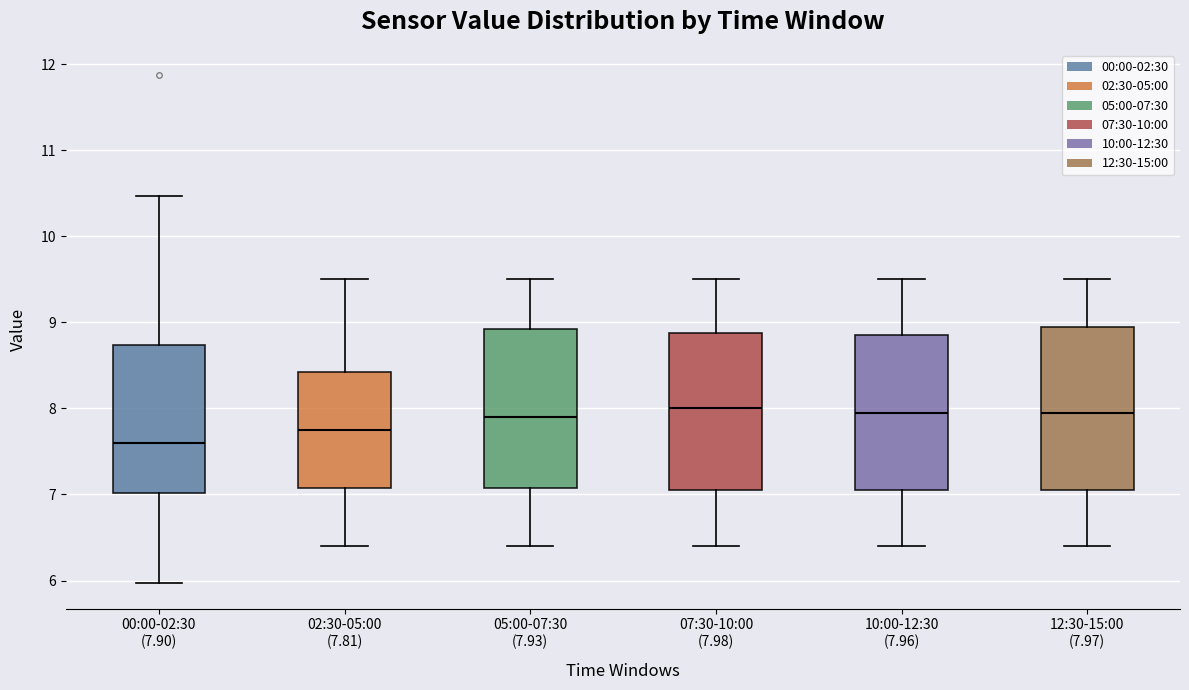

Reading left to right, read every box against the y-axis: the position of its median line, the range the box covers, and the ends of its whiskers. The values are not printed on the chart, so give them approximately, as read against the axis.

00:00-02:30 (7.90): median 7.6, box 7.0 to 8.7, whiskers 6.0 to 10.5
02:30-05:00 (7.81): median 7.8, box 7.1 to 8.4, whiskers 6.4 to 9.5
05:00-07:30 (7.93): median 7.9, box 7.1 to 8.9, whiskers 6.4 to 9.5
07:30-10:00 (7.98): median 8.0, box 7.1 to 8.9, whiskers 6.4 to 9.5
10:00-12:30 (7.96): median 8.0, box 7.1 to 8.9, whiskers 6.4 to 9.5
12:30-15:00 (7.97): median 8.0, box 7.1 to 9.0, whiskers 6.4 to 9.5